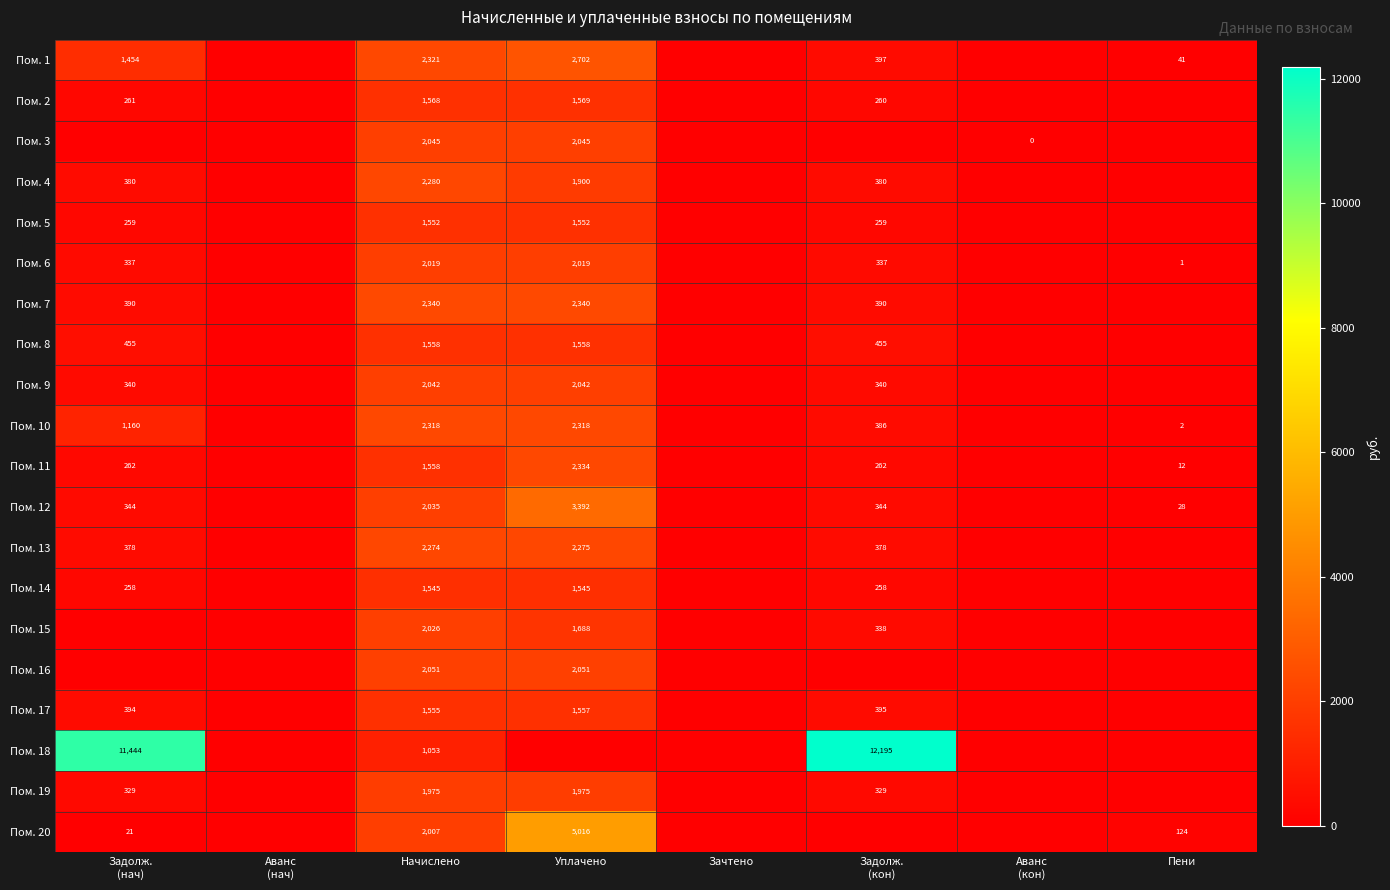

What is the difference between the highest and lowest values at Начислено?

1287